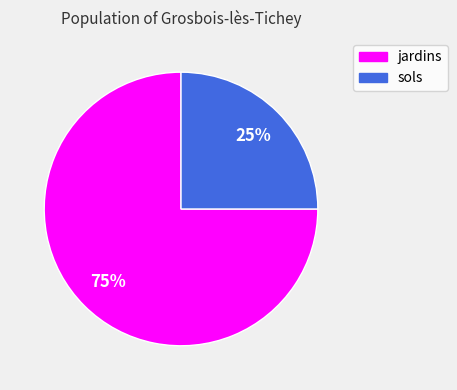

To the nearest percent, what percentage of the pie is sols?

25%